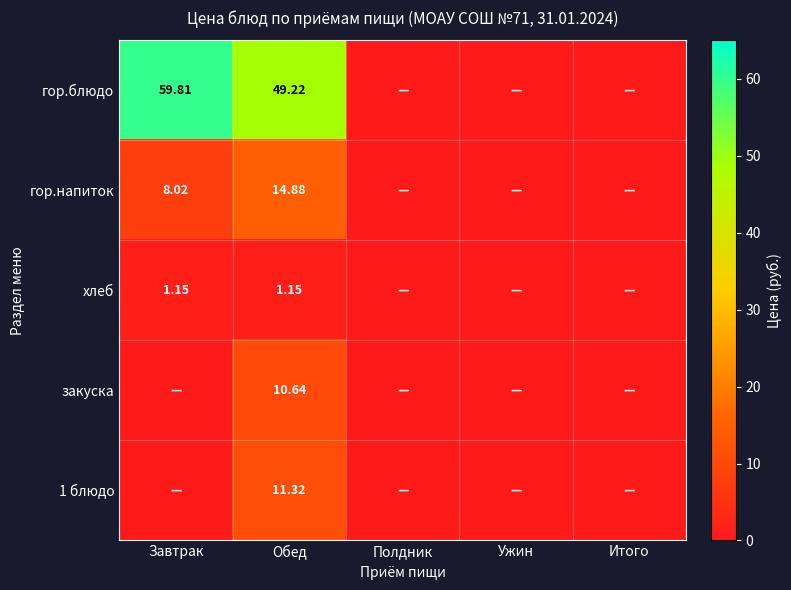

True or false: закуска has a value of 0.0 at Итого.

True